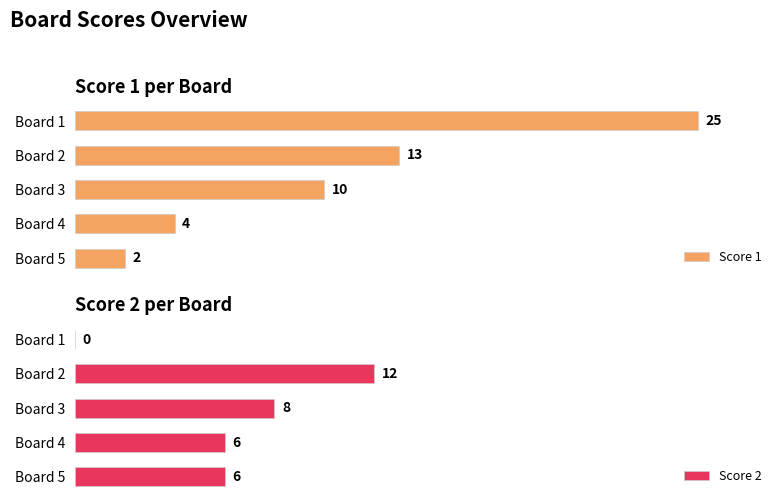

How many bars are there in total?

10